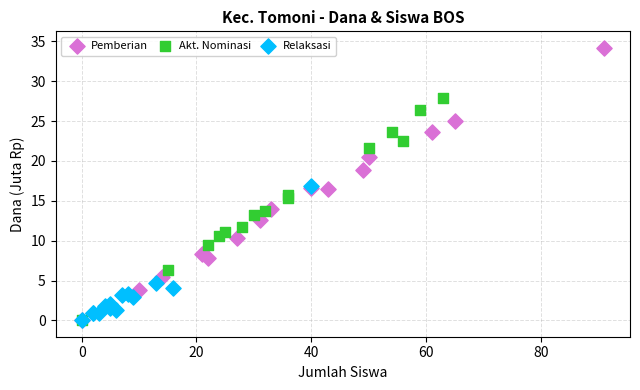

Which series reaches the maximum Y coordinate?

Pemberian